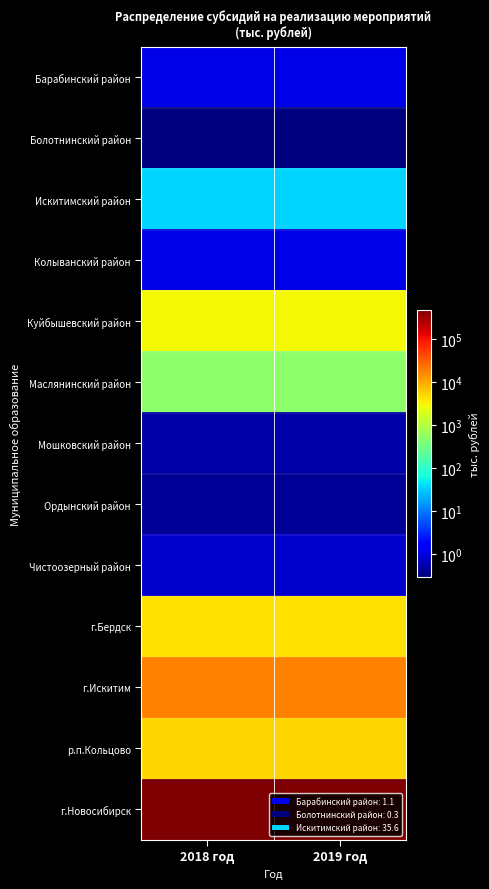

Reading left to right, transcribe all the data shown in this chart.

Барабинский район: 2018 год=1.1	2019 год=1.1
Болотнинский район: 2018 год=0.3	2019 год=0.3
Искитимский район: 2018 год=35.6	2019 год=35.6
Колыванский район: 2018 год=1.1	2019 год=1.1
Куйбышевский район: 2018 год=3060.9	2019 год=3060.9
Маслянинский район: 2018 год=496.3	2019 год=496.3
Мошковский район: 2018 год=0.5	2019 год=0.5
Ордынский район: 2018 год=0.4	2019 год=0.4
Чистоозерный район: 2018 год=0.8	2019 год=0.8
г.Бердск: 2018 год=4212.5	2019 год=4212.5
г.Искитим: 2018 год=18102.9	2019 год=18102.9
р.п.Кольцово: 2018 год=4941.9	2019 год=4941.9
г.Новосибирск: 2018 год=464984.3	2019 год=464984.3